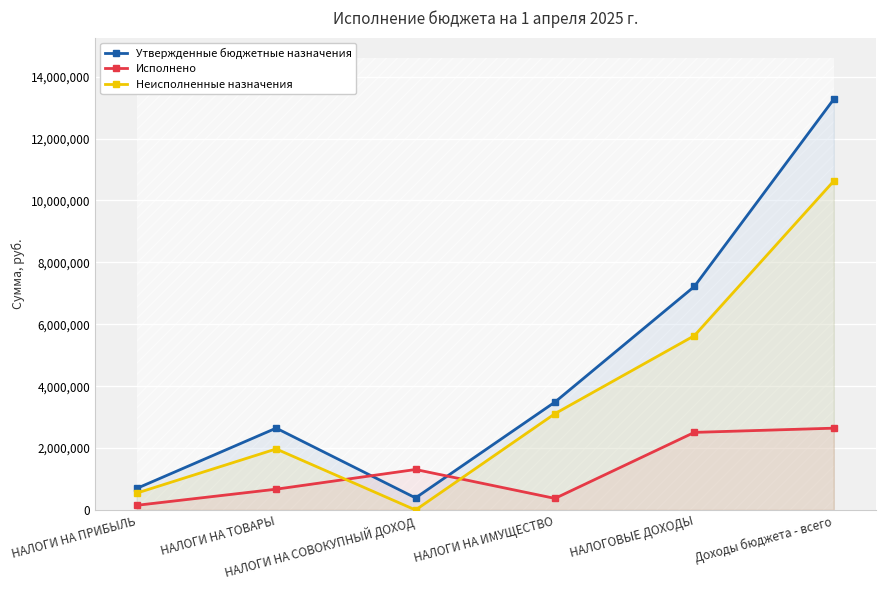

True or false: Неисполненные назначения has more than 1 interior local peaks.

False